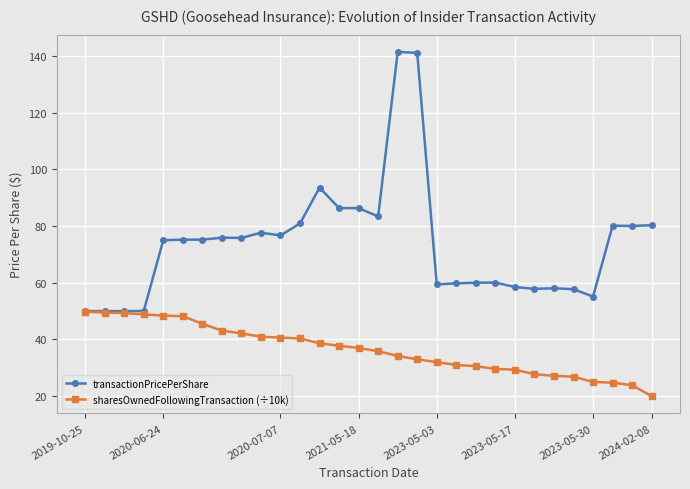

What is the lowest value of the sharesOwnedFollowingTransaction (÷10k) series?

20.0